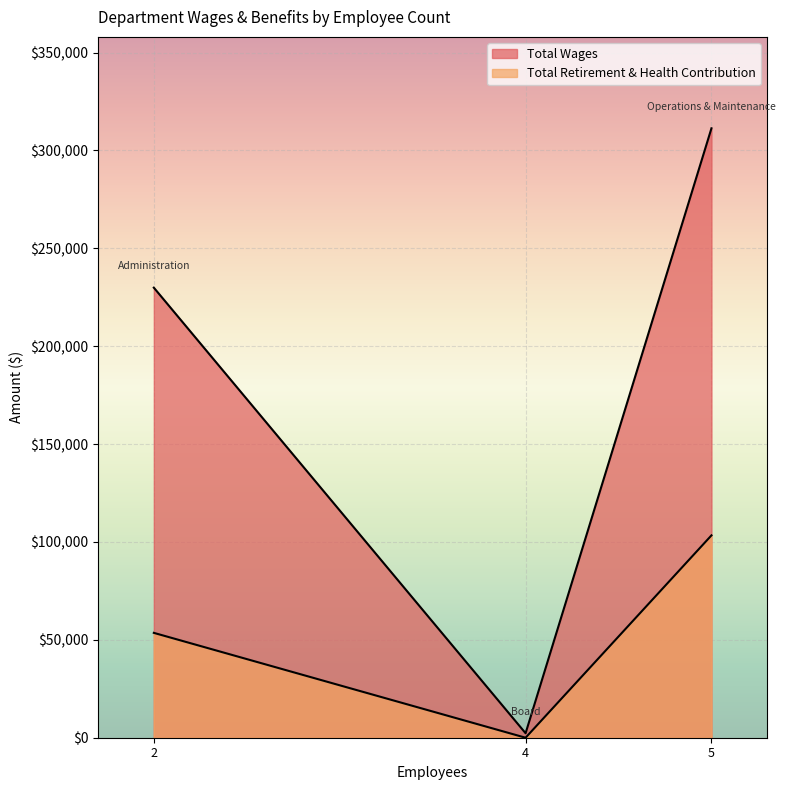

How many lines are shown in the chart?

2